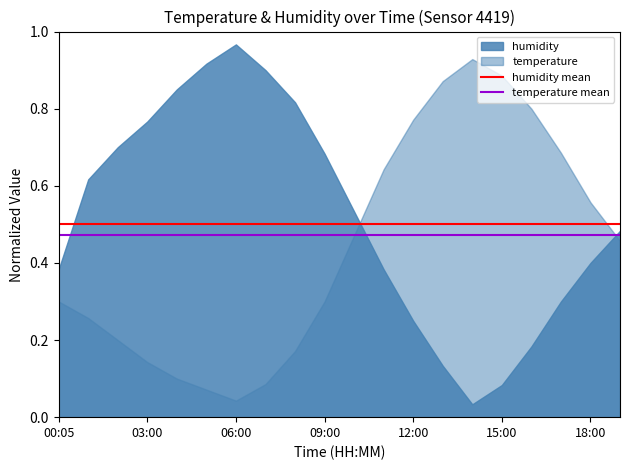

Which series has the largest total across all categories?

humidity